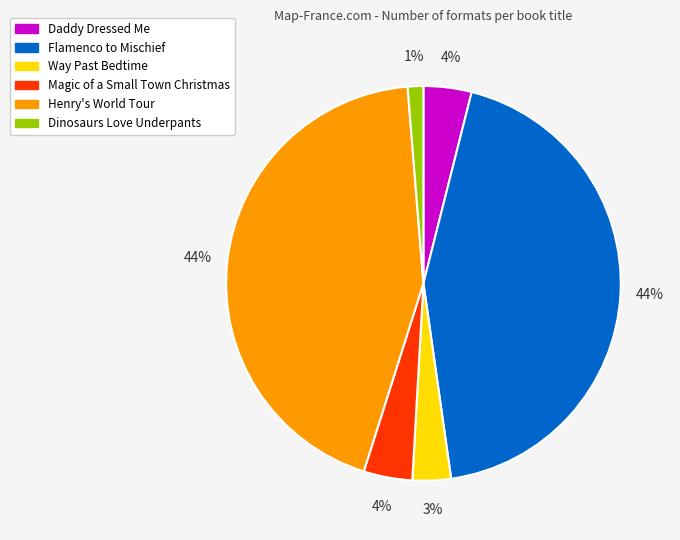

To the nearest percent, what is the difference between the Way Past Bedtime and Dinosaurs Love Underpants slice percentages?

2%